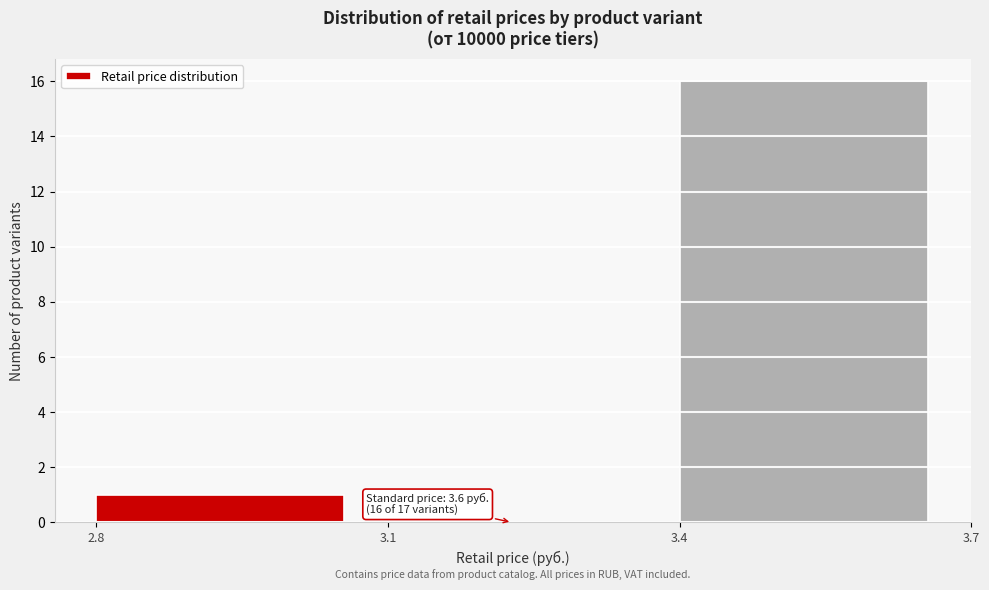

Which range on the x-axis has the tallest bar?

3.4 to 3.7